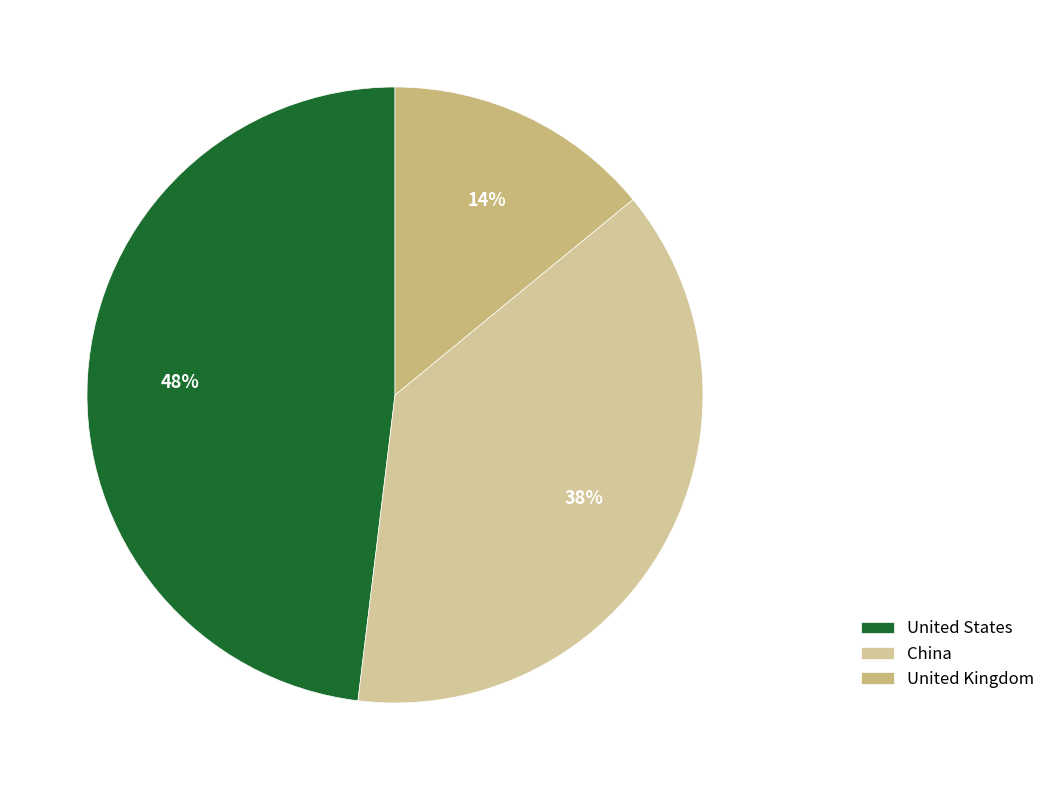

Count the number of slices in the pie.

3